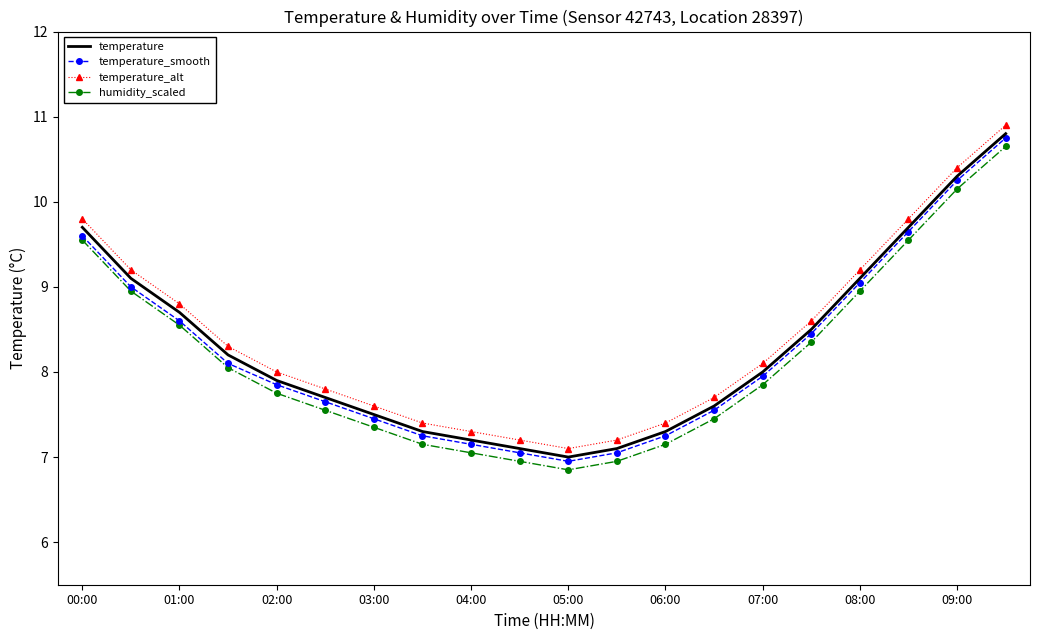

What is the maximum value for humidity_scaled?

10.7